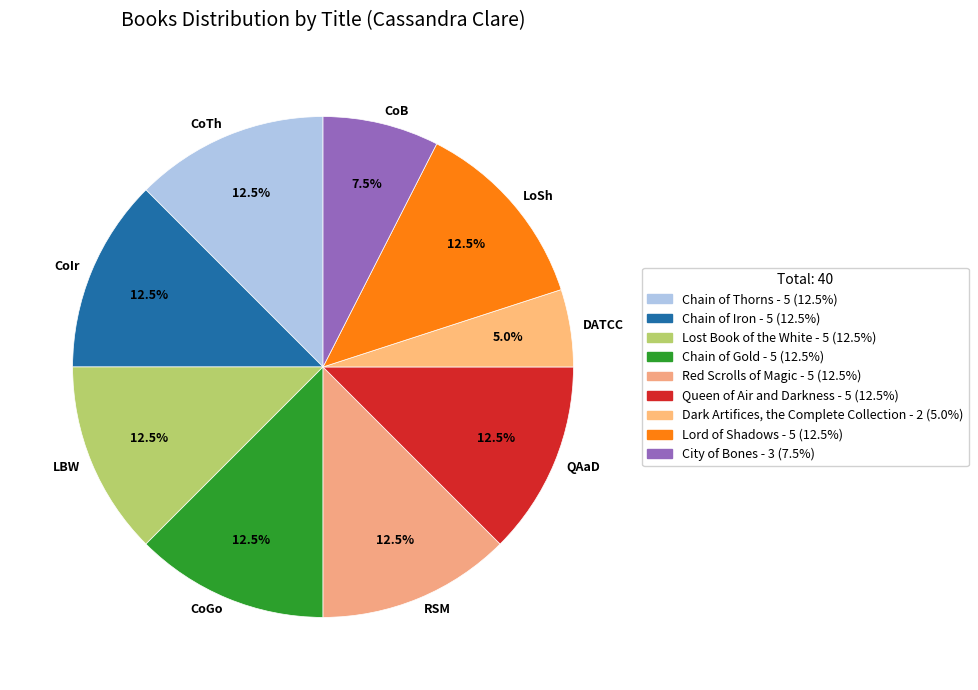

What is the smallest slice in the pie chart?

DATCC